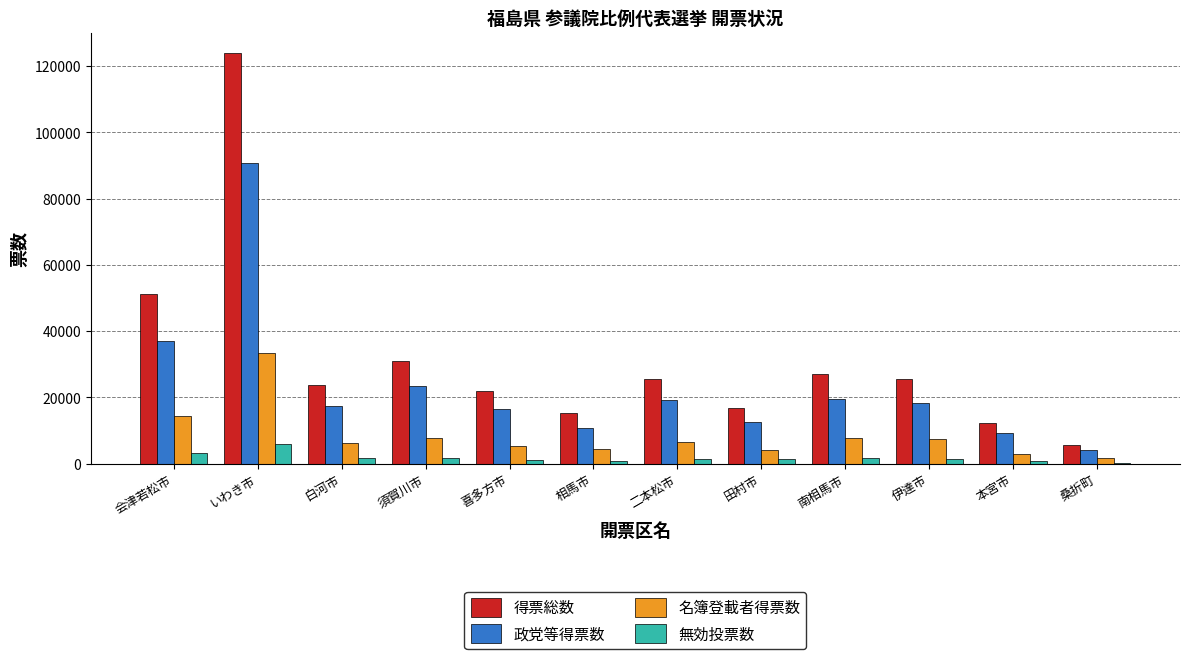

Which series changed the most between 会津若松市 and 伊達市?

得票総数